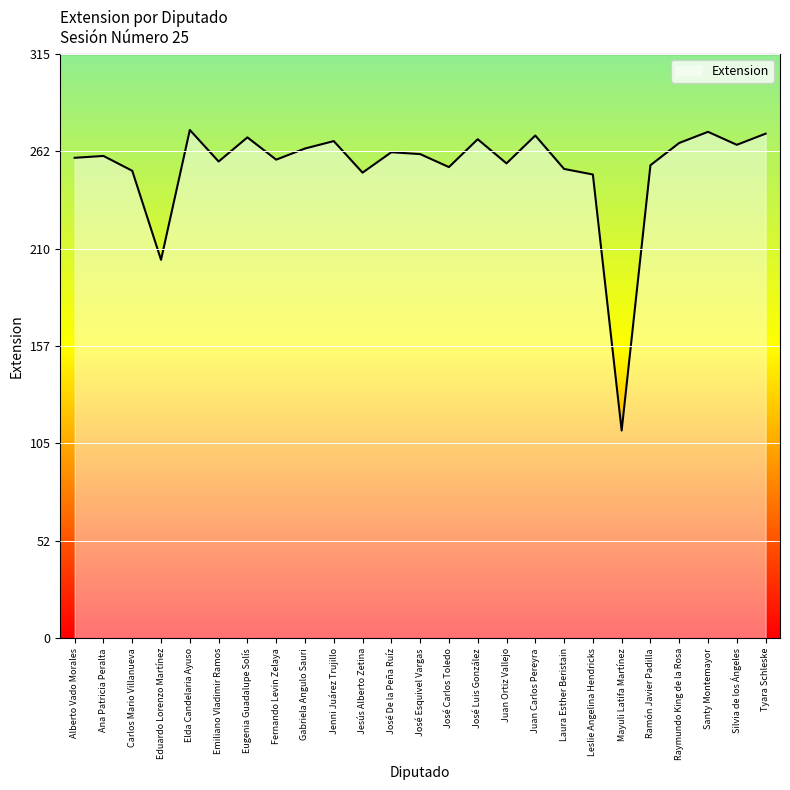

What value does the data have at Leslie Angelina Hendricks, to the nearest 50?

250